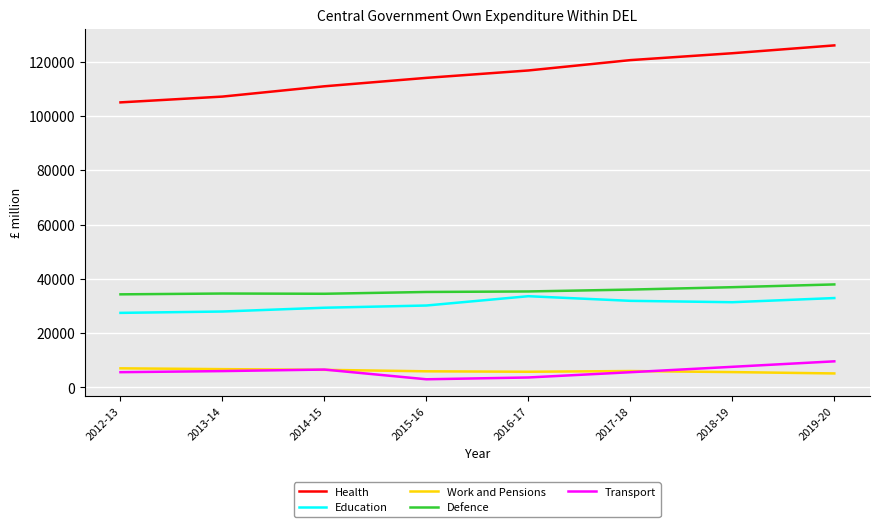

Which series has the widest spread of values?

Health